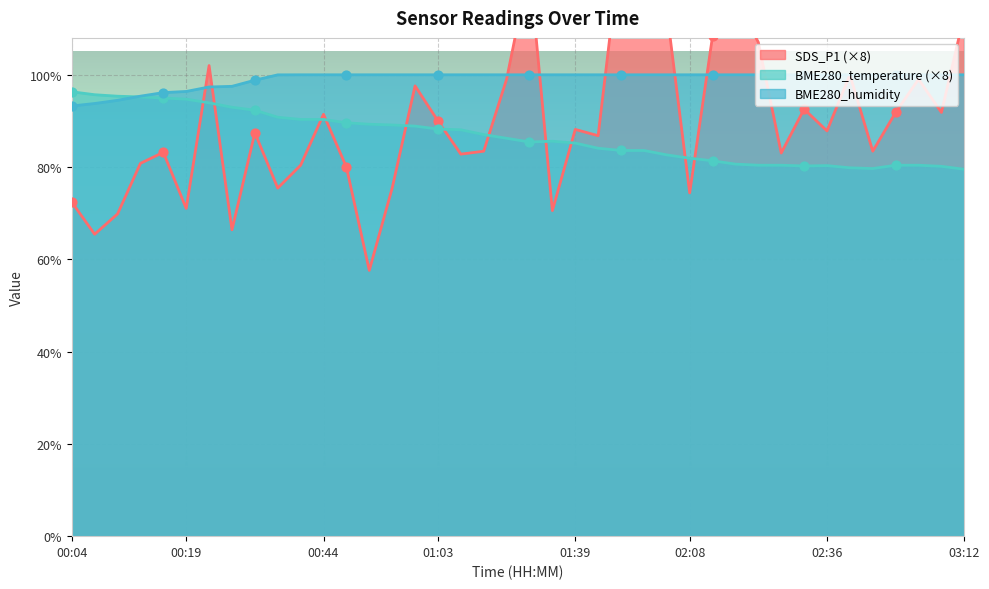

Which series has the largest Y range (max minus min)?

SDS_P1